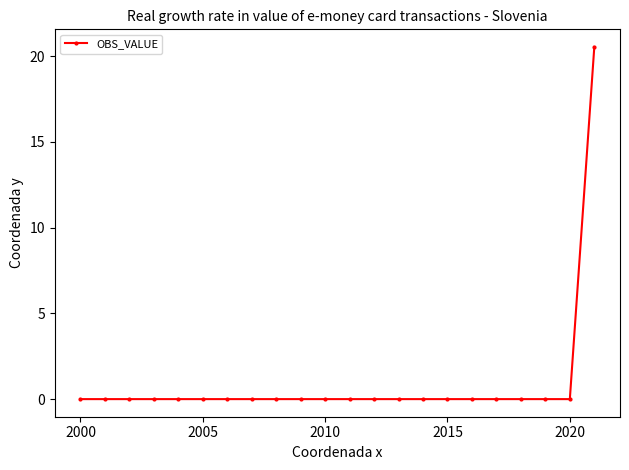

What is the difference between the maximum and minimum values?

20.5